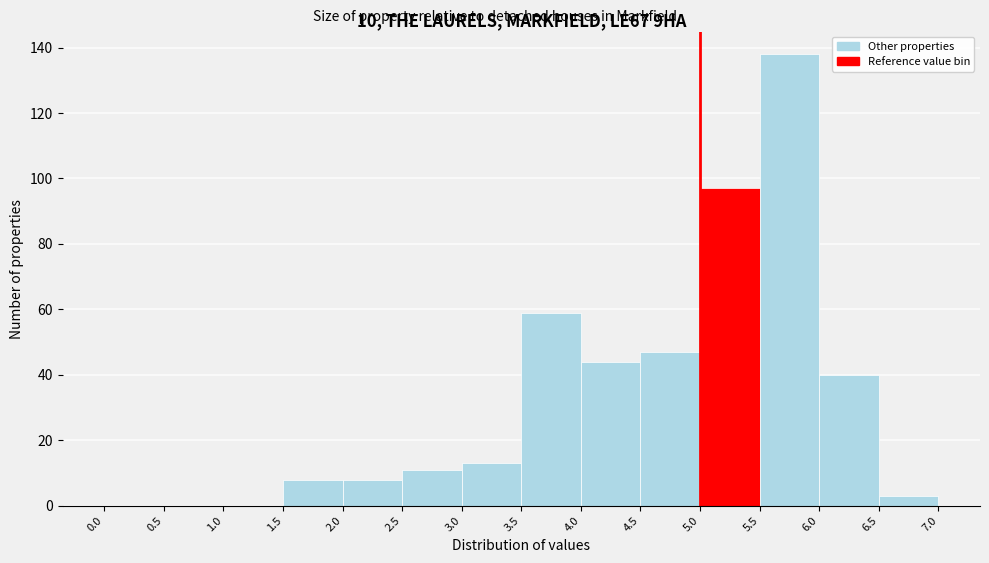

Reading left to right, transcribe this chart: for each bar, give the range it covers on the x-axis and its height. The values are not printed on the chart, so give them approximately, as read against the axis.

0.0 to 0.5: 0
0.5 to 1.0: 0
1.0 to 1.5: 0
1.5 to 2.0: 8
2.0 to 2.5: 8
2.5 to 3.0: 12
3.0 to 3.5: 14
3.5 to 4.0: 60
4.0 to 4.5: 44
4.5 to 5.0: 48
5.0 to 5.5: 98
5.5 to 6.0: 138
6.0 to 6.5: 40
6.5 to 7.0: 4